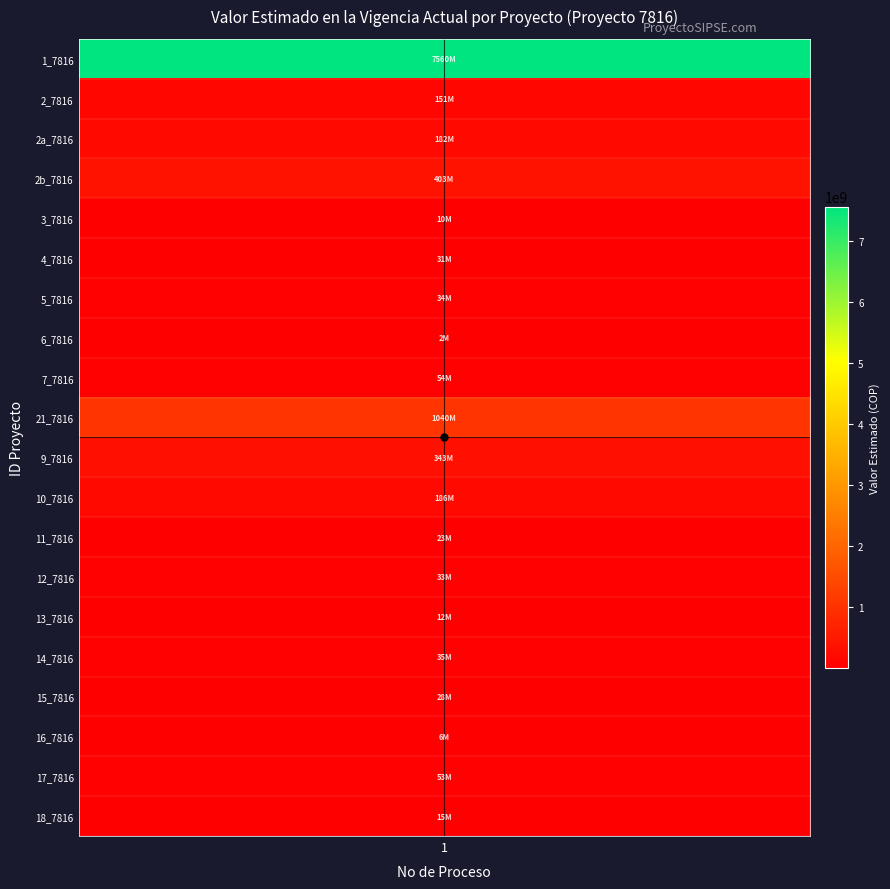

Which label corresponds to the largest value in the chart?

1_7816